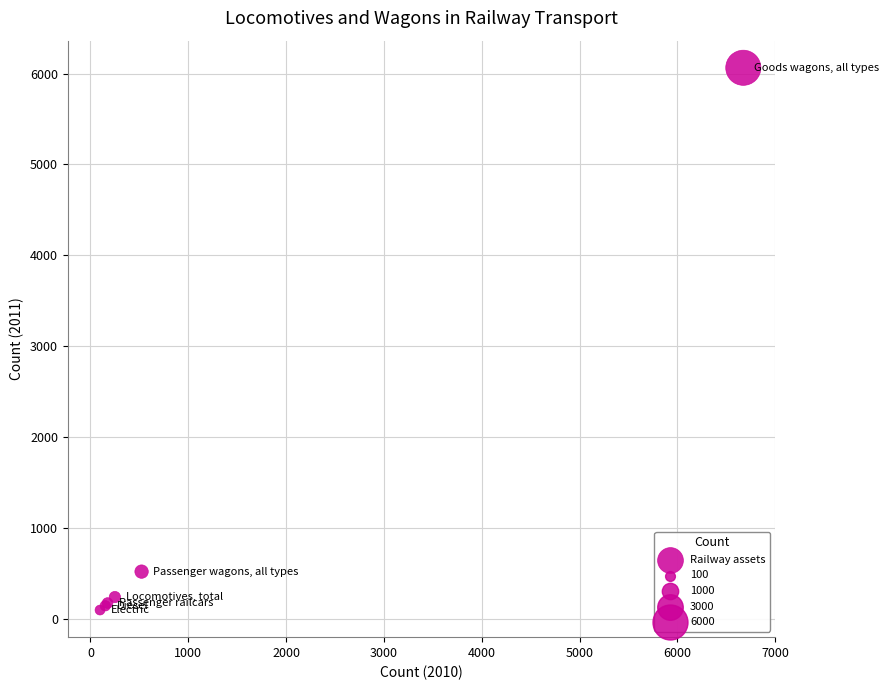

What Y value in the scatter plot is closest to 3079?

519